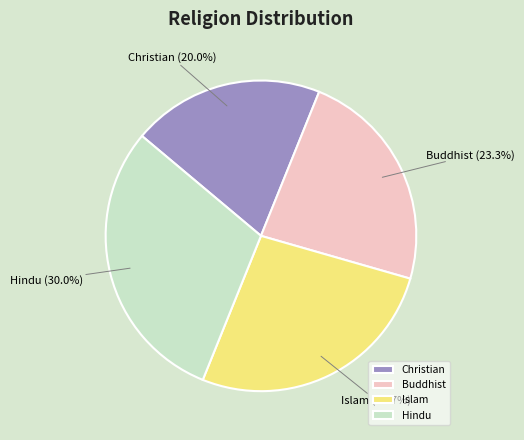

The Christian slice represents 20% of the pie. True or false?

True